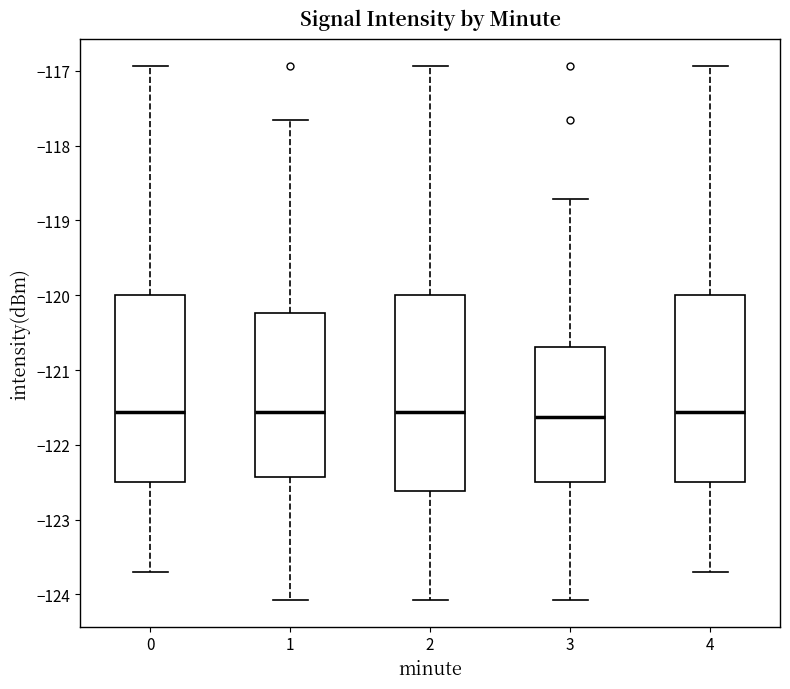

Reading left to right, read every box against the y-axis: the position of its median line, the range the box covers, and the ends of its whiskers. The values are not printed on the chart, so give them approximately, as read against the axis.

0: median -121.6, box -122.5 to -120.0, whiskers -123.7 to -116.9
1: median -121.6, box -122.4 to -120.2, whiskers -124.1 to -117.7
2: median -121.6, box -122.6 to -120.0, whiskers -124.1 to -116.9
3: median -121.6, box -122.5 to -120.7, whiskers -124.1 to -118.7
4: median -121.6, box -122.5 to -120.0, whiskers -123.7 to -116.9